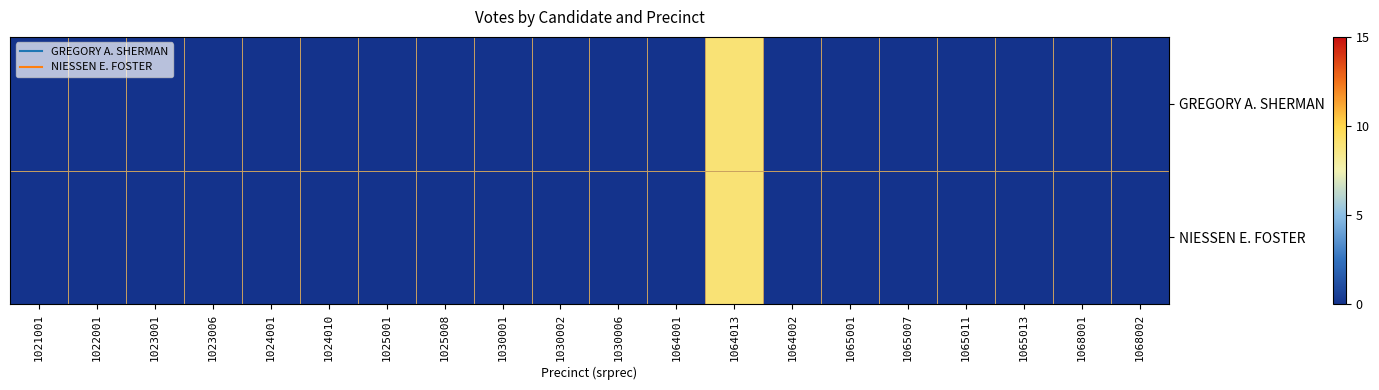

Which series has the largest range (max minus min)?

GREGORY A. SHERMAN